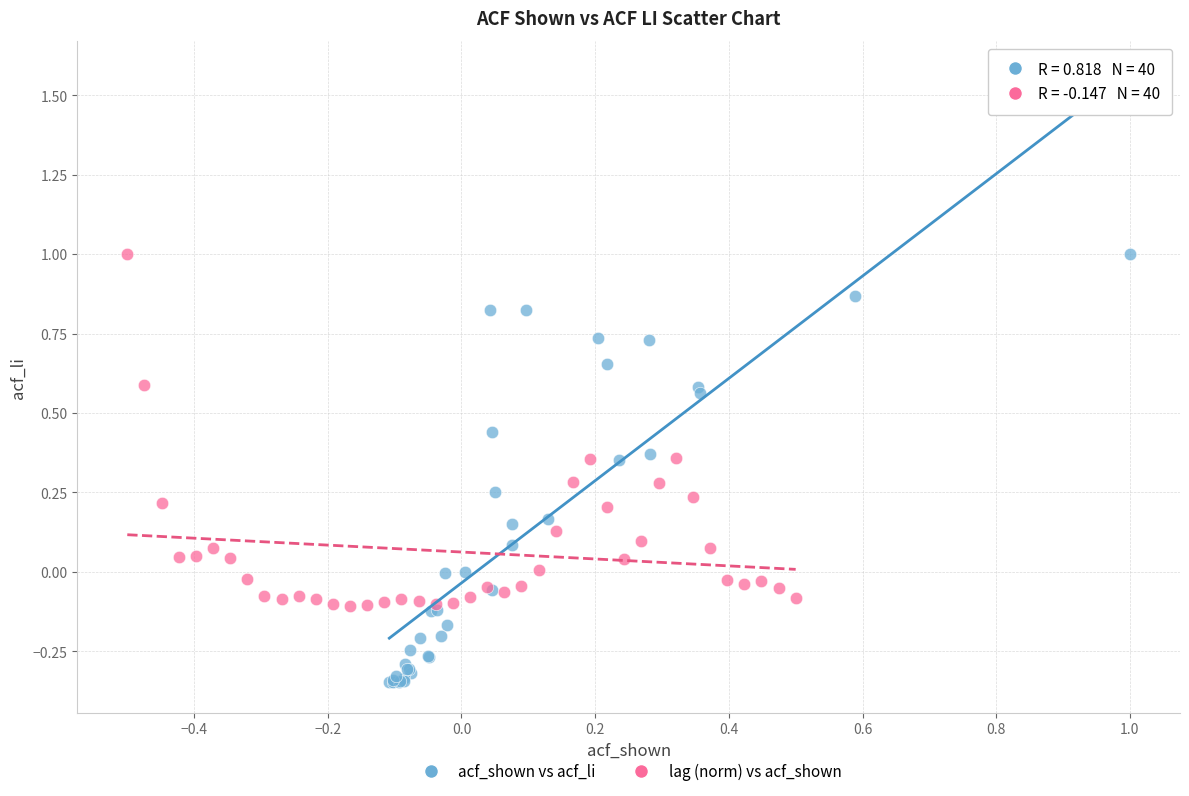

What are all the series names shown in the legend?

acf_shown vs acf_li, lag (norm) vs acf_shown